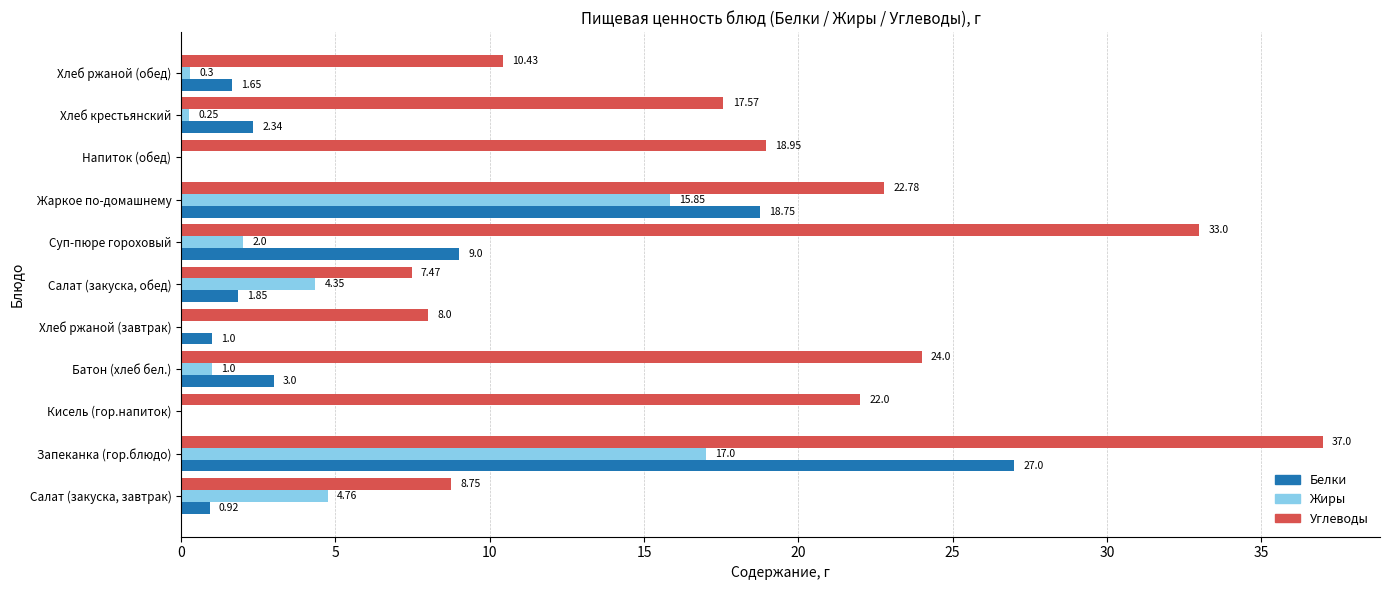

At which category does the chart reach its peak across all series?

Запеканка (гор.блюдо)